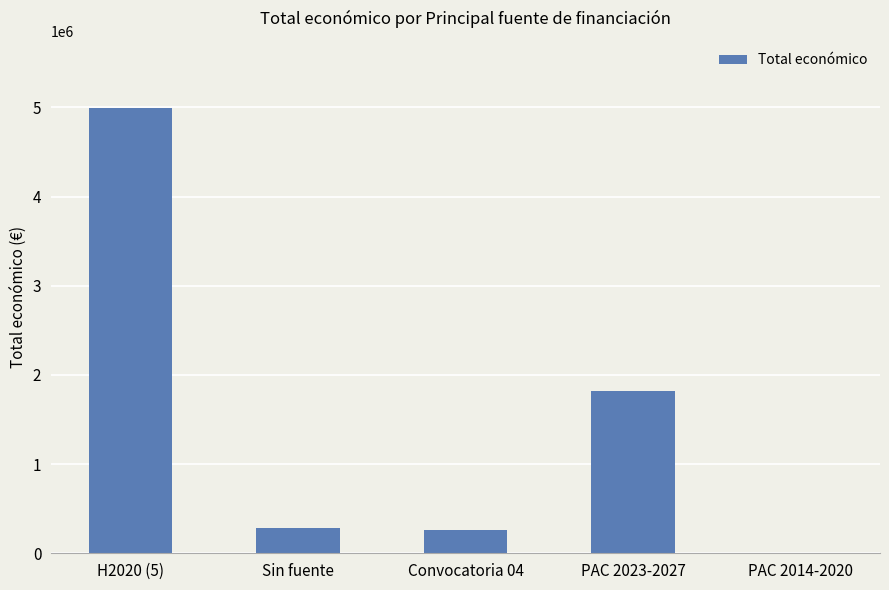

Are the bars grouped side by side (vs. stacked)?

No